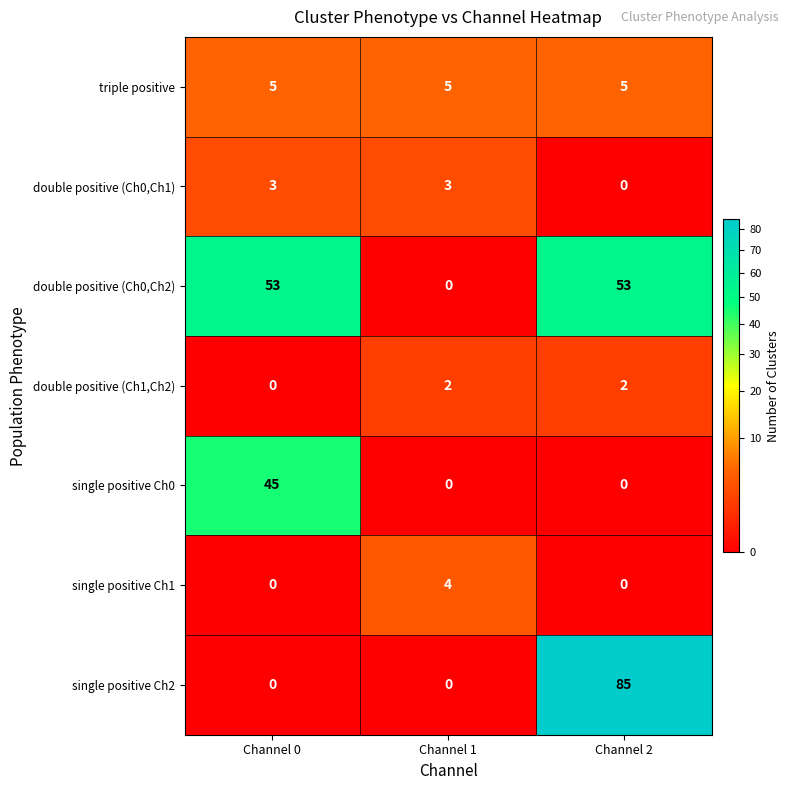

At which label does double positive (Ch1,Ch2) reach its minimum?

Channel 0